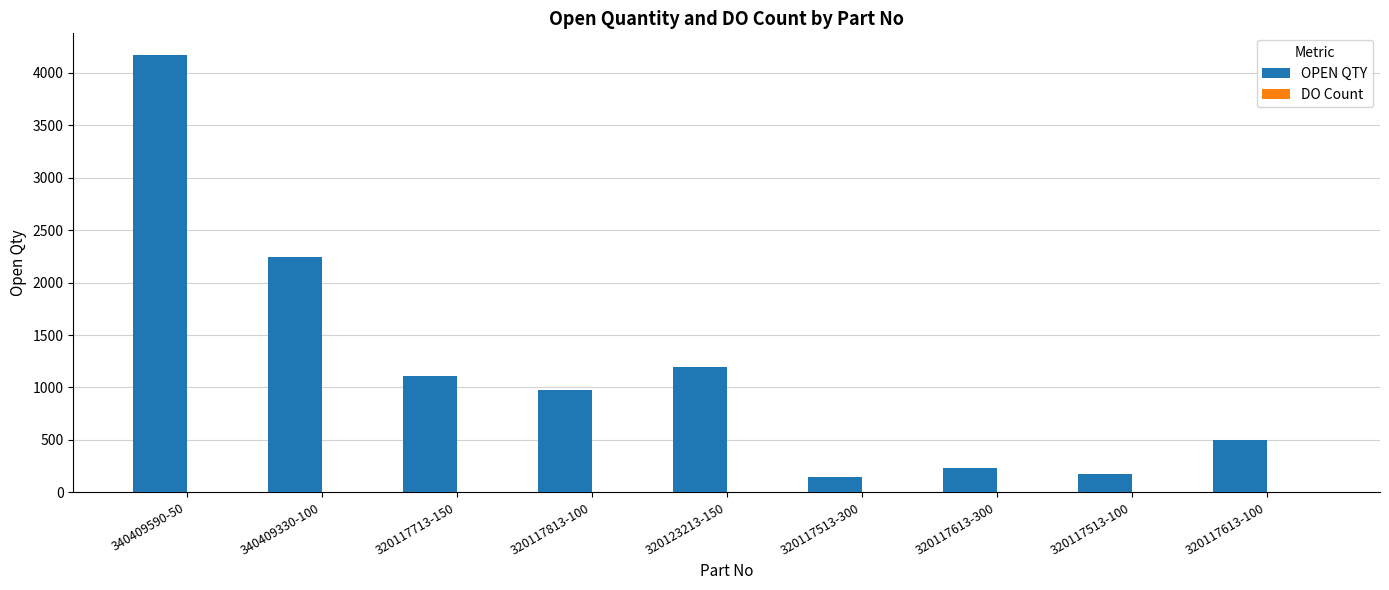

Which series has the largest total across all categories?

OPEN QTY